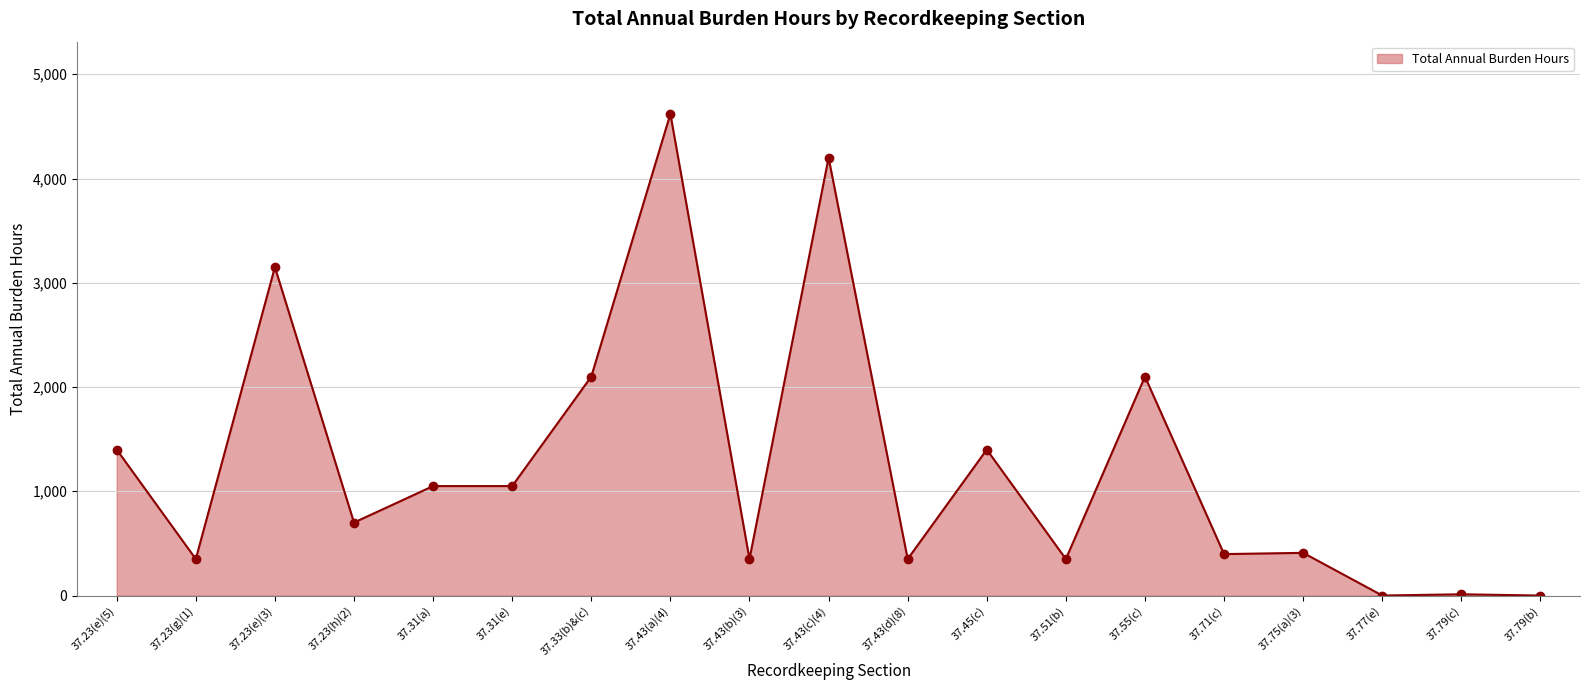

Approximately how many times larger is the value at 37.43(a)(4) compared to 37.31(e)?

4.4